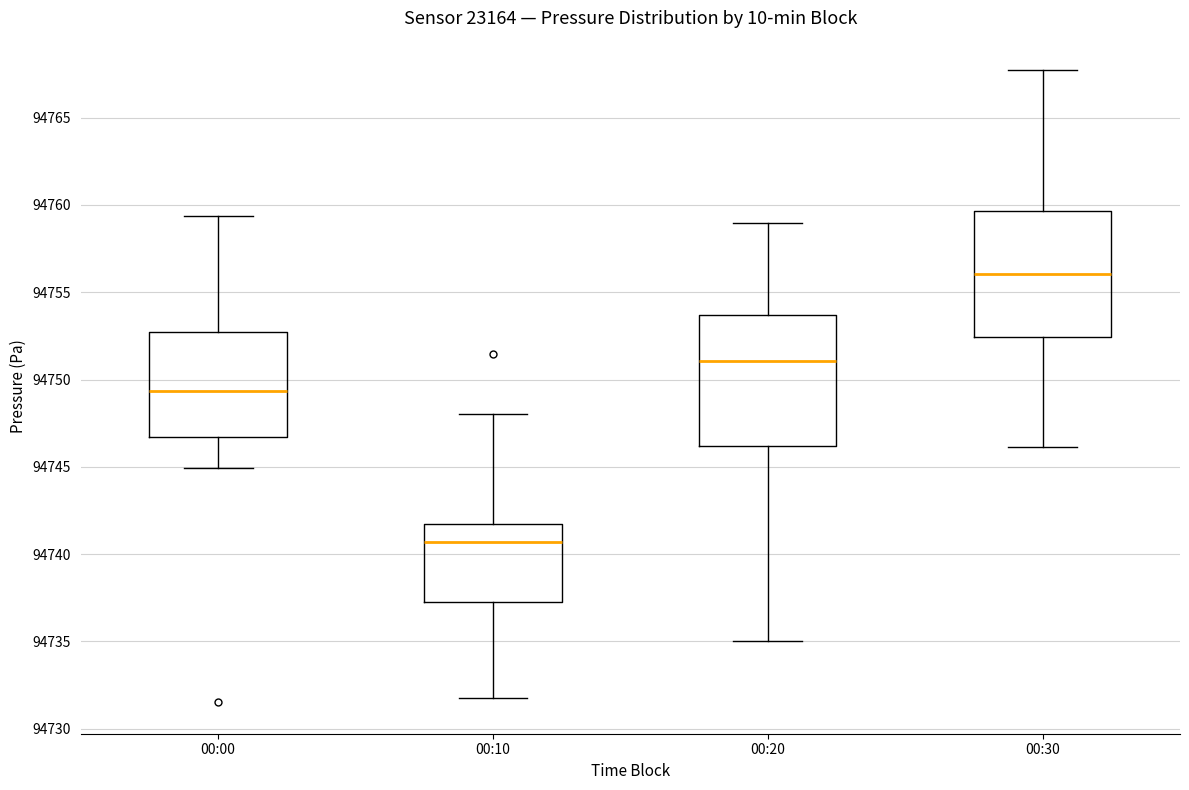

Which box's median line is the lowest?

00:10